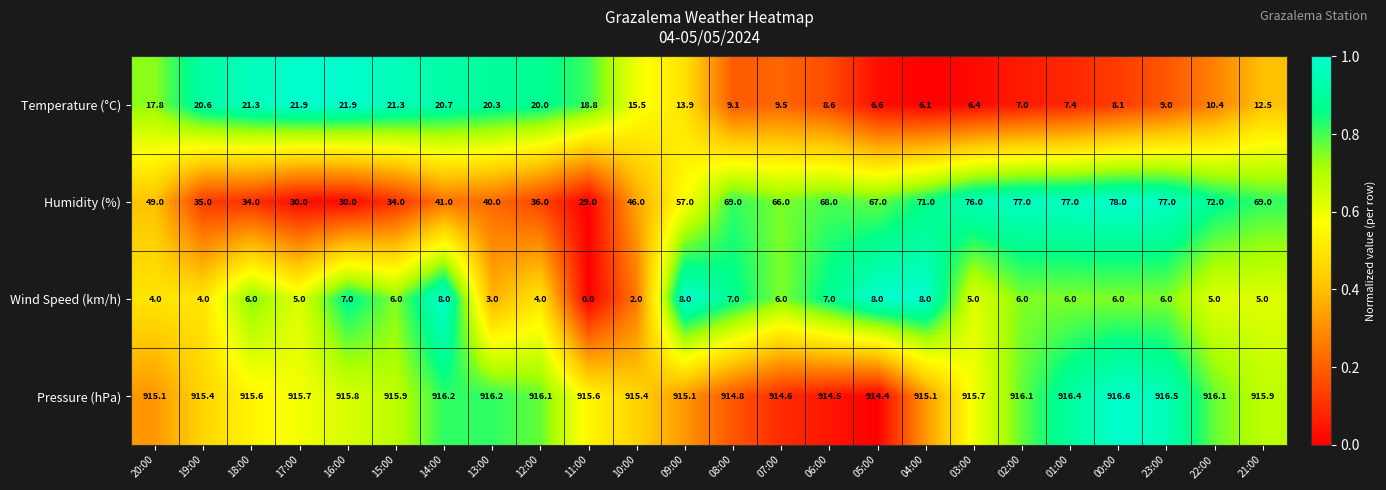

What is the total value across all series at 19:00?

975.0